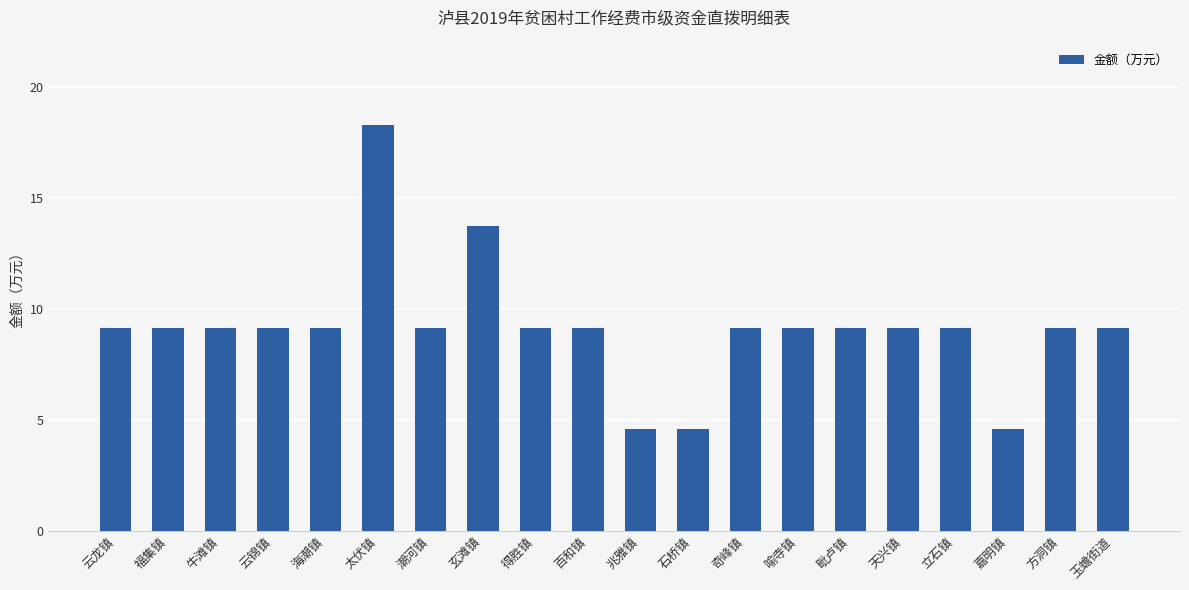

The chart shows a value of 4.7 at 毗卢镇. True or false?

False